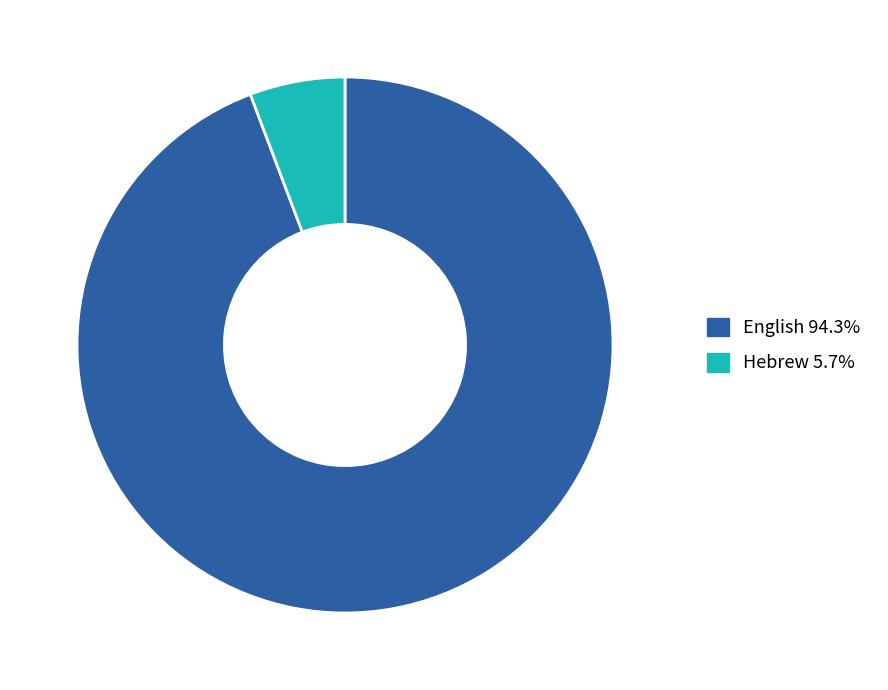

Does Hebrew represent more than half of the total?

No